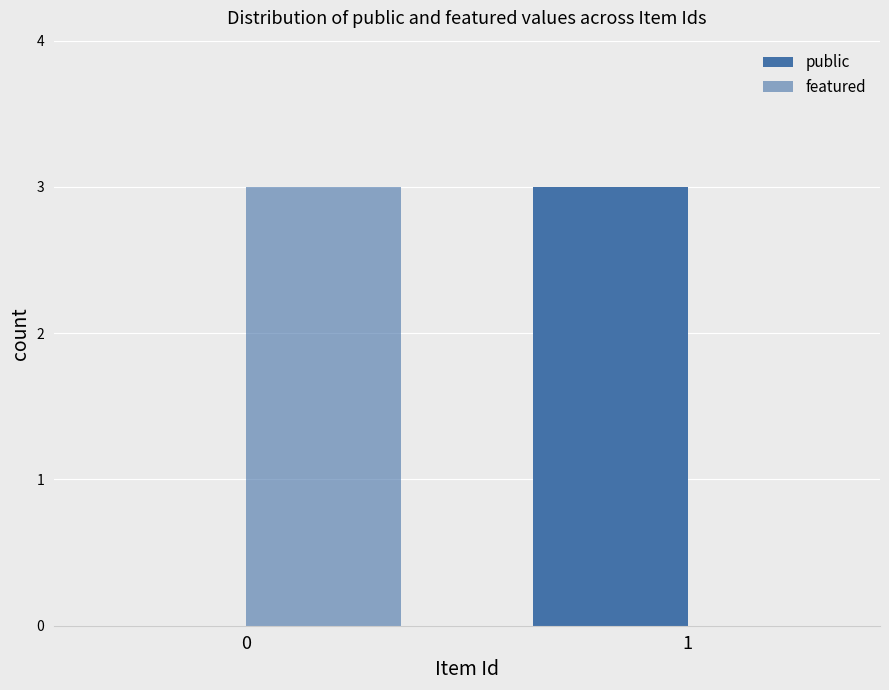

Is it true that public equals 3 at 1?

True